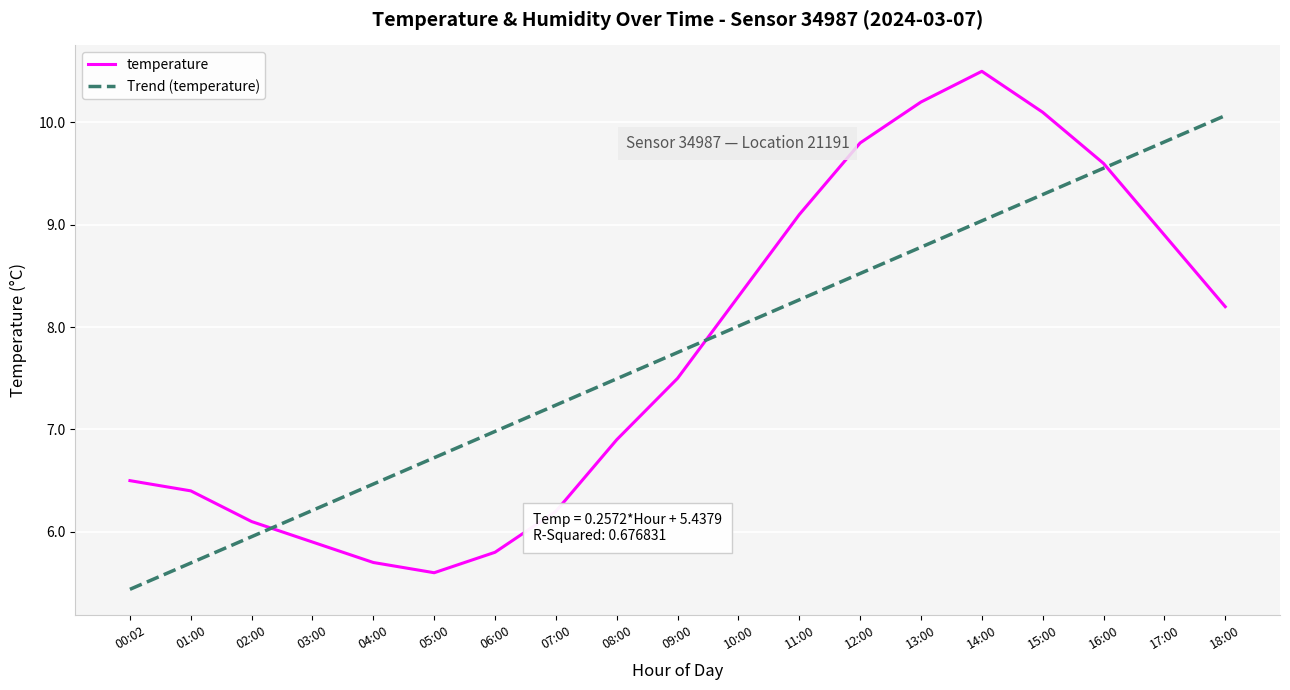

At which category does temperature reach its first local valley?

05:00